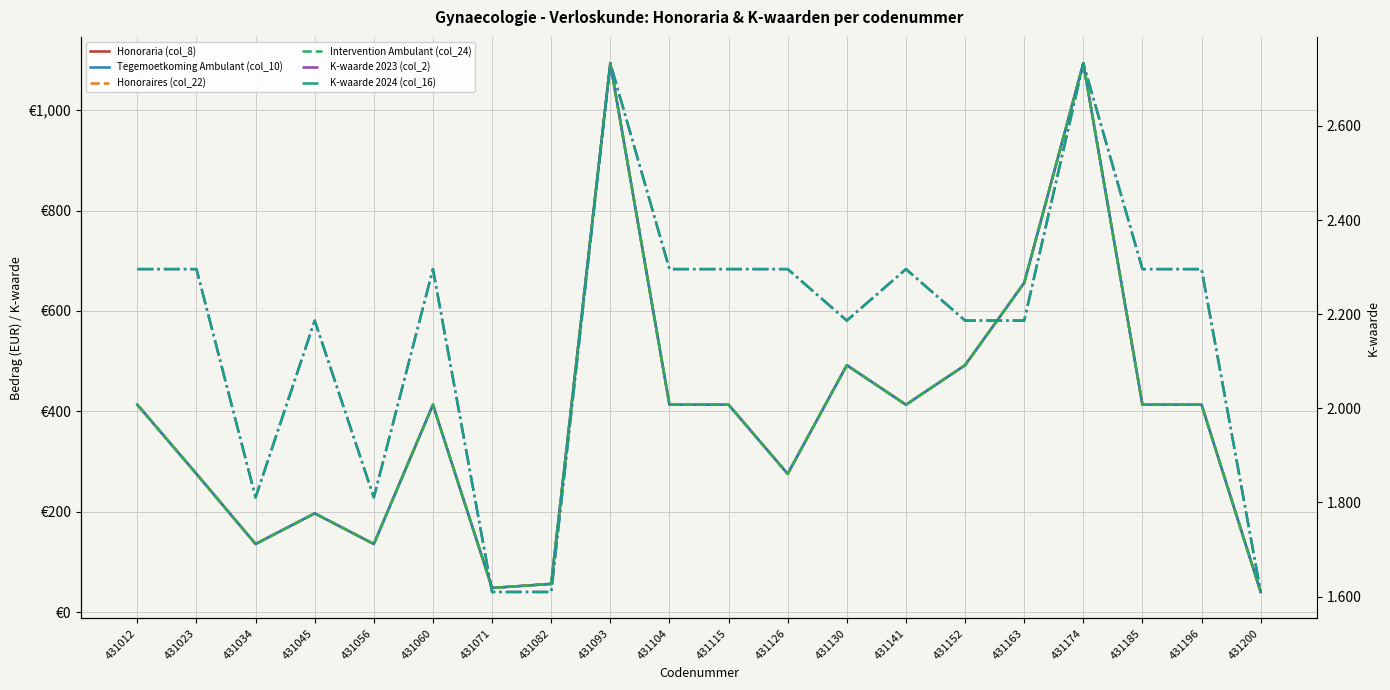

Where is Honoraria (col_8) nearest to the value 566?

431130